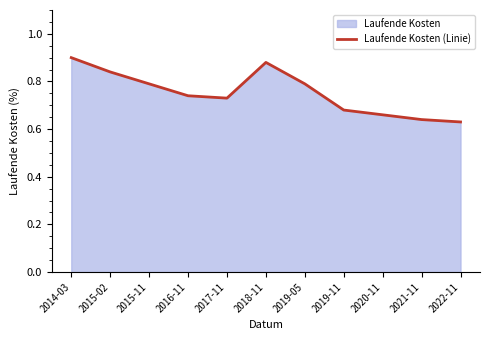

Reading left to right, what are all the values shown in this chart?

0.9	0.8	0.8	0.7	0.7	0.9	0.8	0.7	0.7	0.6	0.6